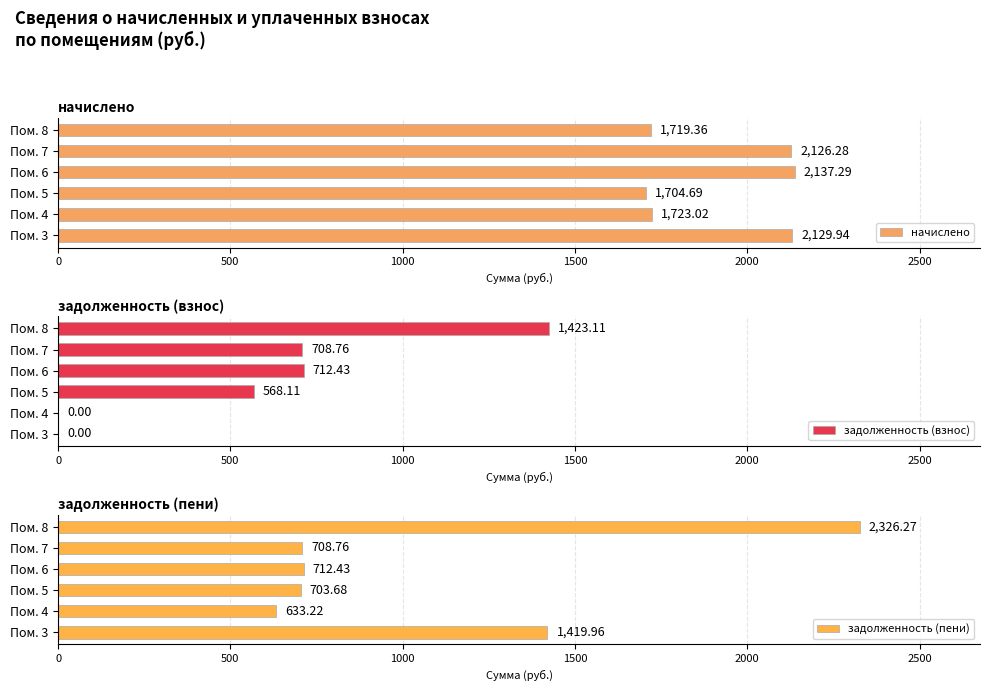

Which series has the widest spread of values?

задолженность (пени)